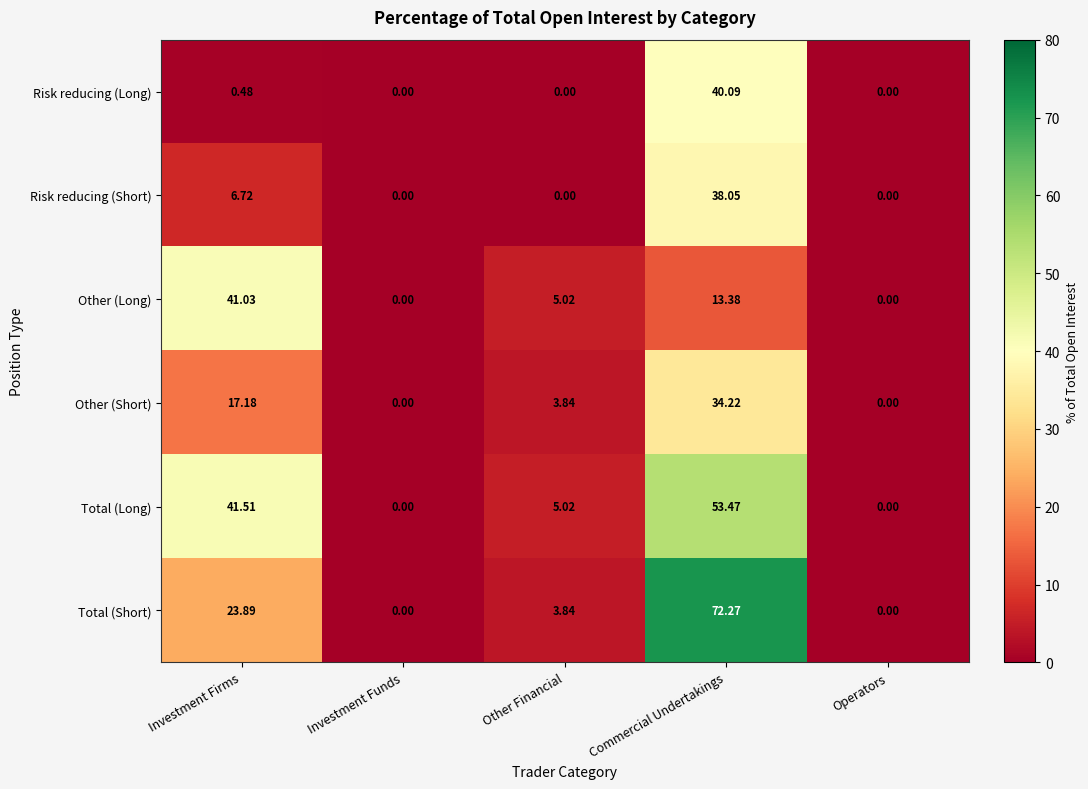

Which series has the largest range (max minus min)?

Total (Short)